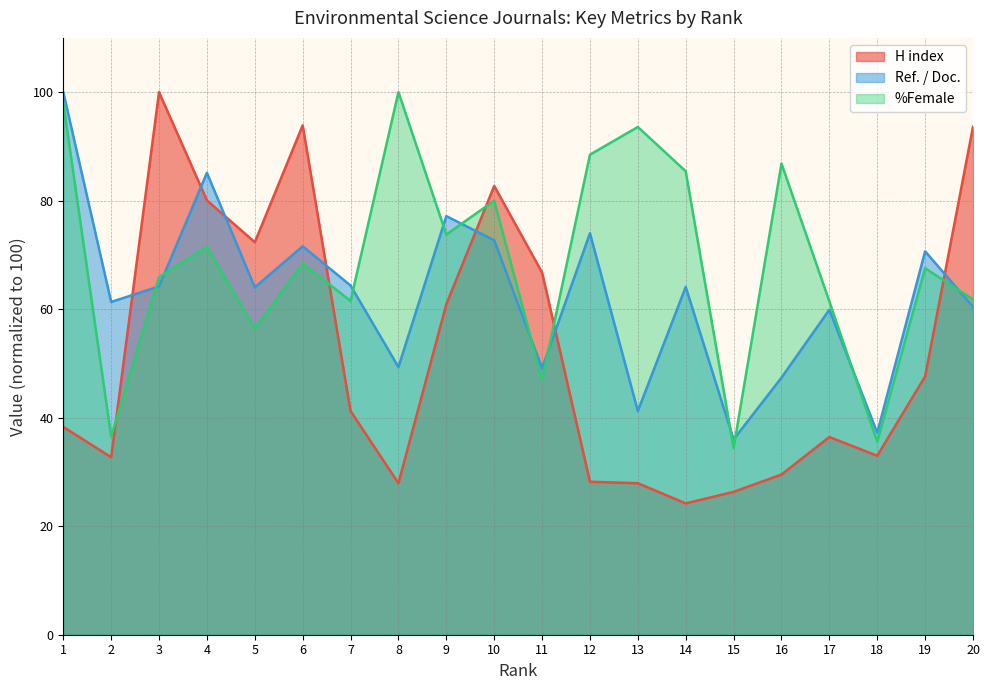

Reading right to left, what are all the values shown in this chart?

H index: 93.6	47.6	33.0	36.4	29.5	26.3	24.2	27.9	28.2	66.8	82.7	60.9	27.9	41.2	93.9	72.3	80.1	100.0	32.7	38.3
Ref. / Doc.: 60.4	70.7	37.2	59.9	47.4	36.0	64.1	41.2	74.0	49.1	72.7	77.2	49.3	64.4	71.6	64.0	85.1	64.2	61.3	100.0
%Female: 61.8	67.5	35.6	61.4	86.8	34.4	85.4	93.6	88.5	46.9	80.0	73.8	100.0	61.5	68.4	56.5	71.5	65.9	36.5	98.0